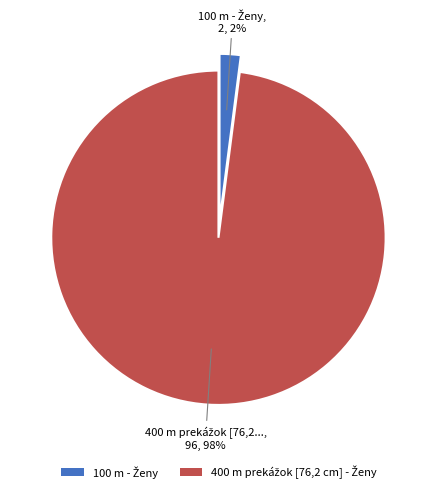

To the nearest percent, what is the average slice percentage?

50%